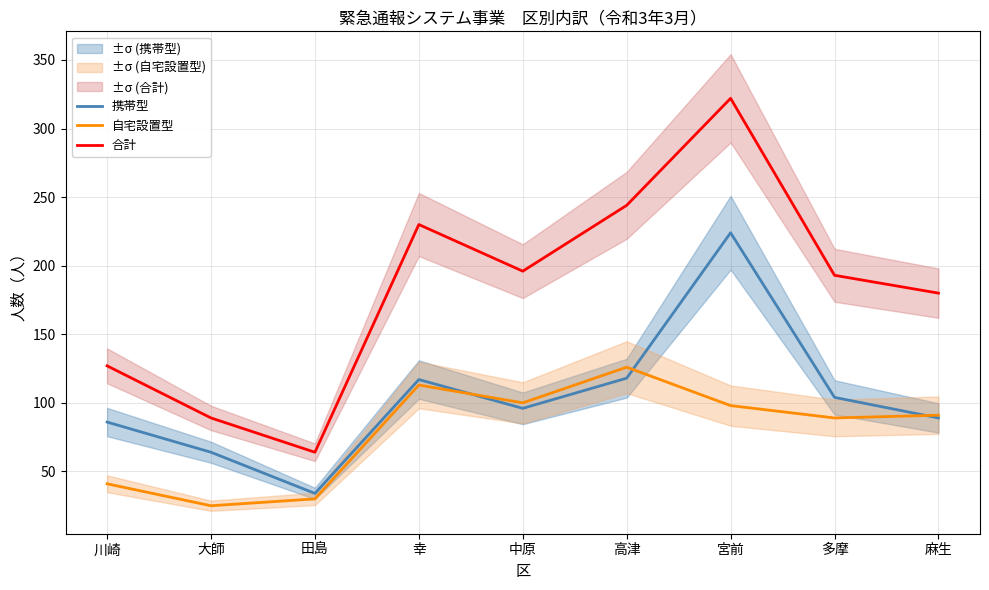

True or false: 自宅設置型 and 合計 cross at least once.

False